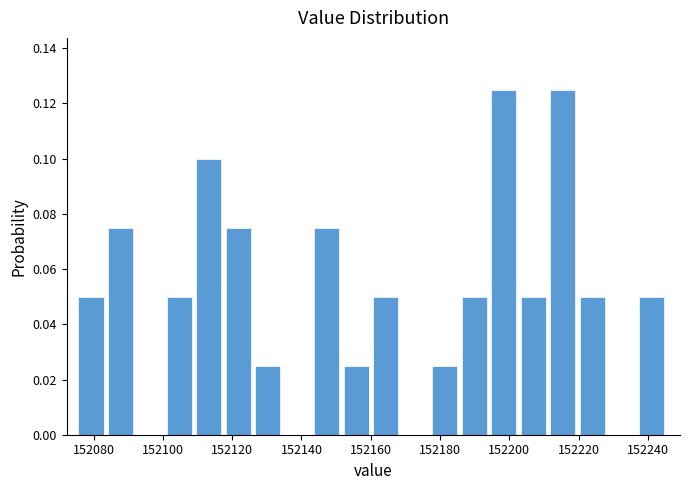

Reading left to right, list every bar in this chart as the range it spans on the x-axis followed by its height. Neither the bar edges nor the heights are printed on the chart, so give them approximately, as read against the axes.

152076 to 152084: 0.050
152084 to 152092: 0.076
152092 to 152102: 0
152102 to 152110: 0.050
152110 to 152118: 0.100
152118 to 152126: 0.076
152126 to 152136: 0.026
152136 to 152144: 0
152144 to 152152: 0.076
152152 to 152160: 0.026
152160 to 152170: 0.050
152170 to 152178: 0
152178 to 152186: 0.026
152186 to 152194: 0.050
152194 to 152204: 0.126
152204 to 152212: 0.050
152212 to 152220: 0.126
152220 to 152228: 0.050
152228 to 152238: 0
152238 to 152246: 0.050